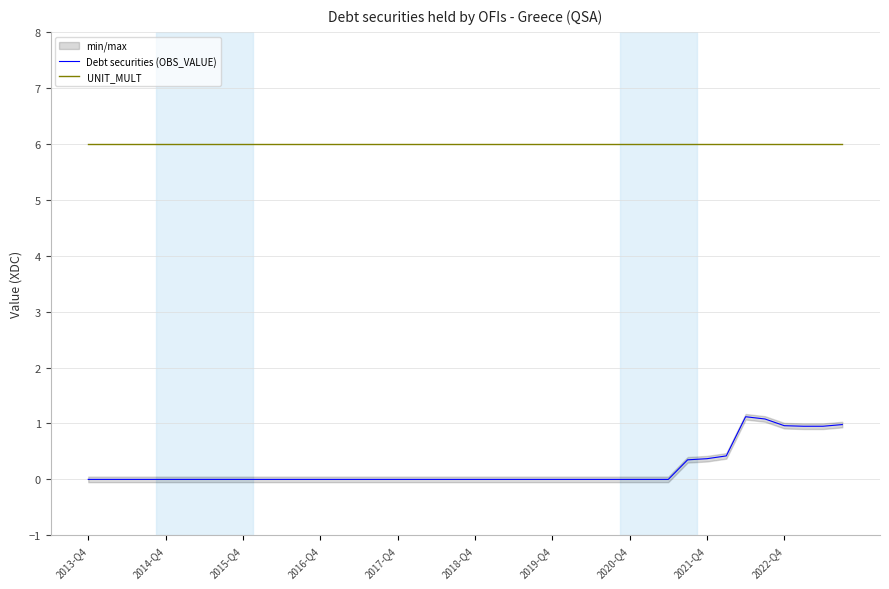

What is the maximum value for Debt securities (OBS_VALUE)?

1.1